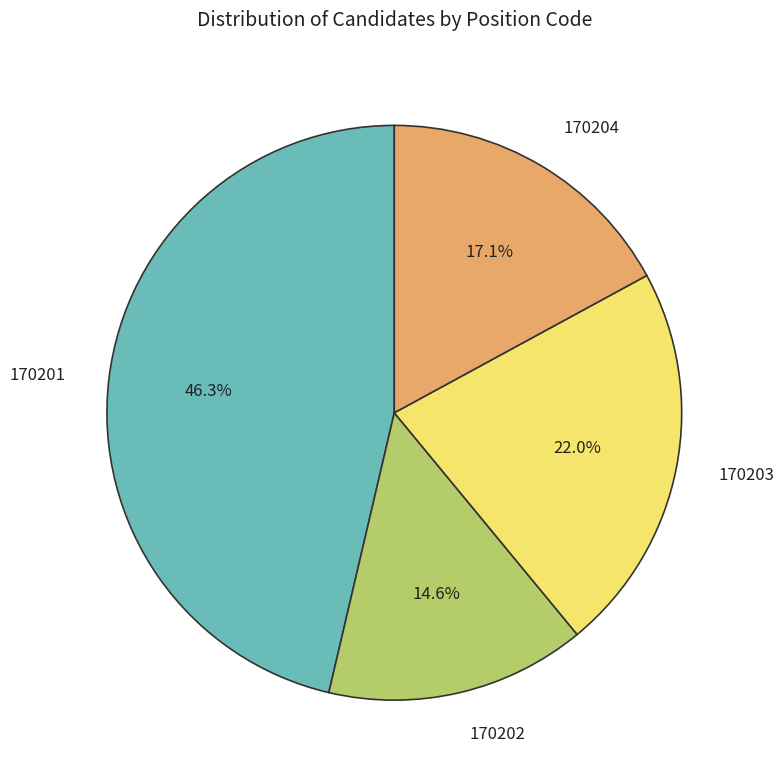

How many slices are in this pie chart?

4